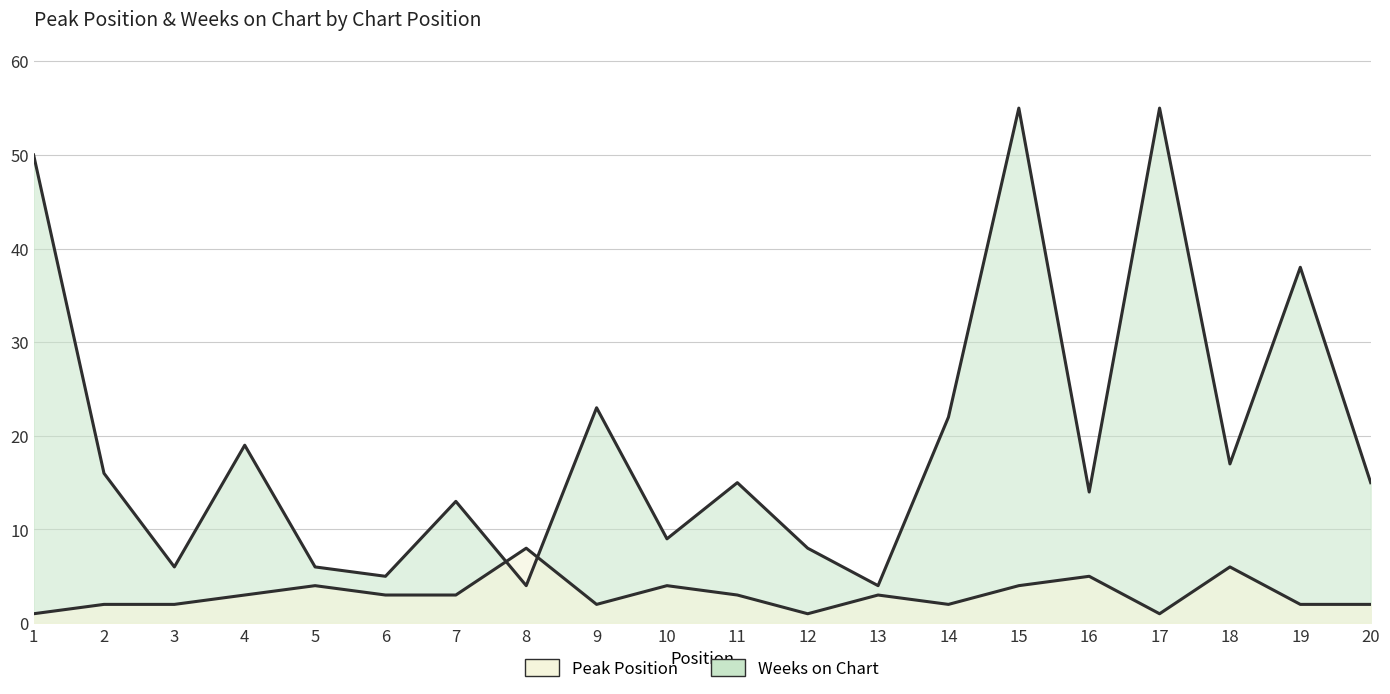

Which series has the widest spread of values?

Weeks on Chart